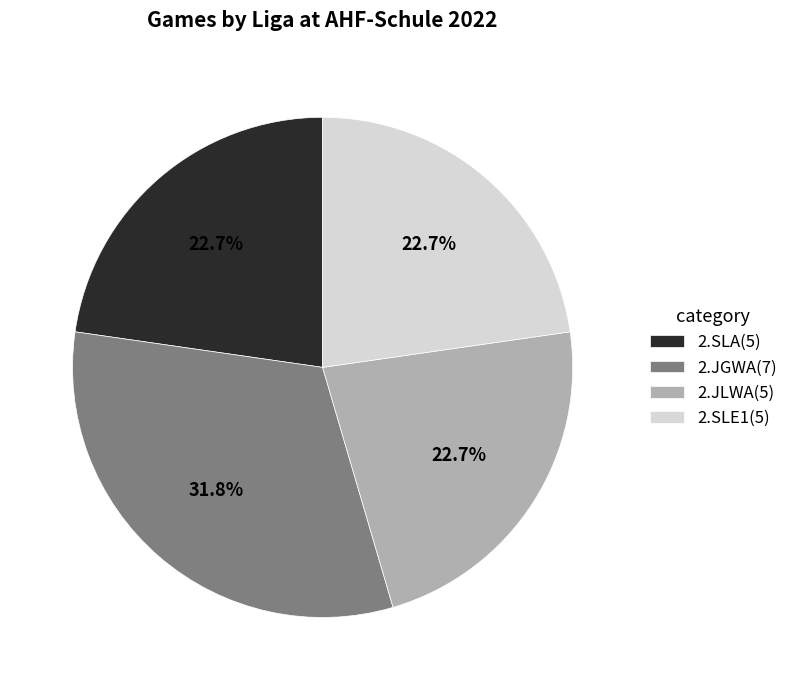

Is there any slice that represents more than half of the pie?

No